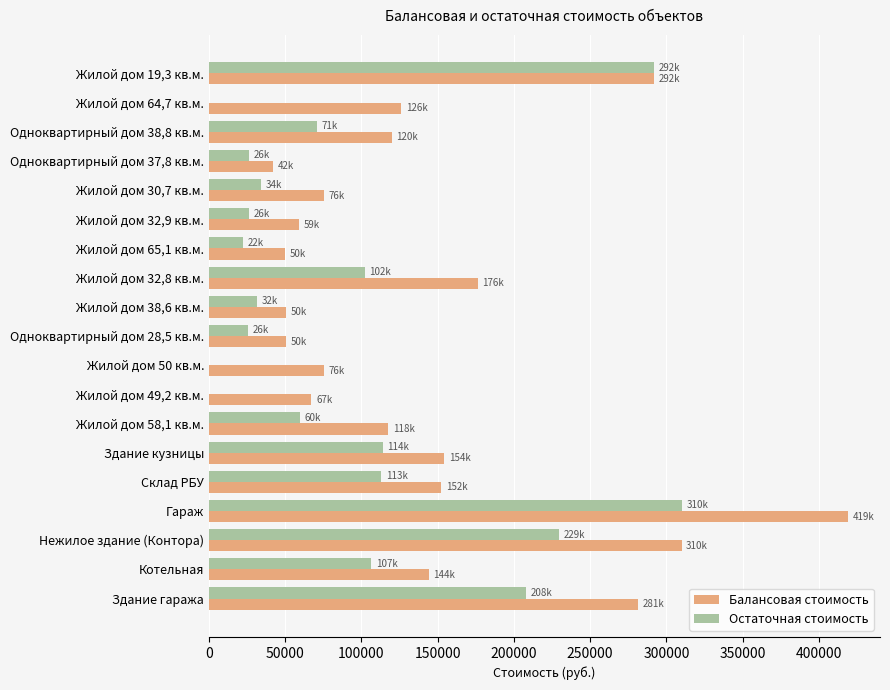

At which category is the sum across all series the highest?

Гараж